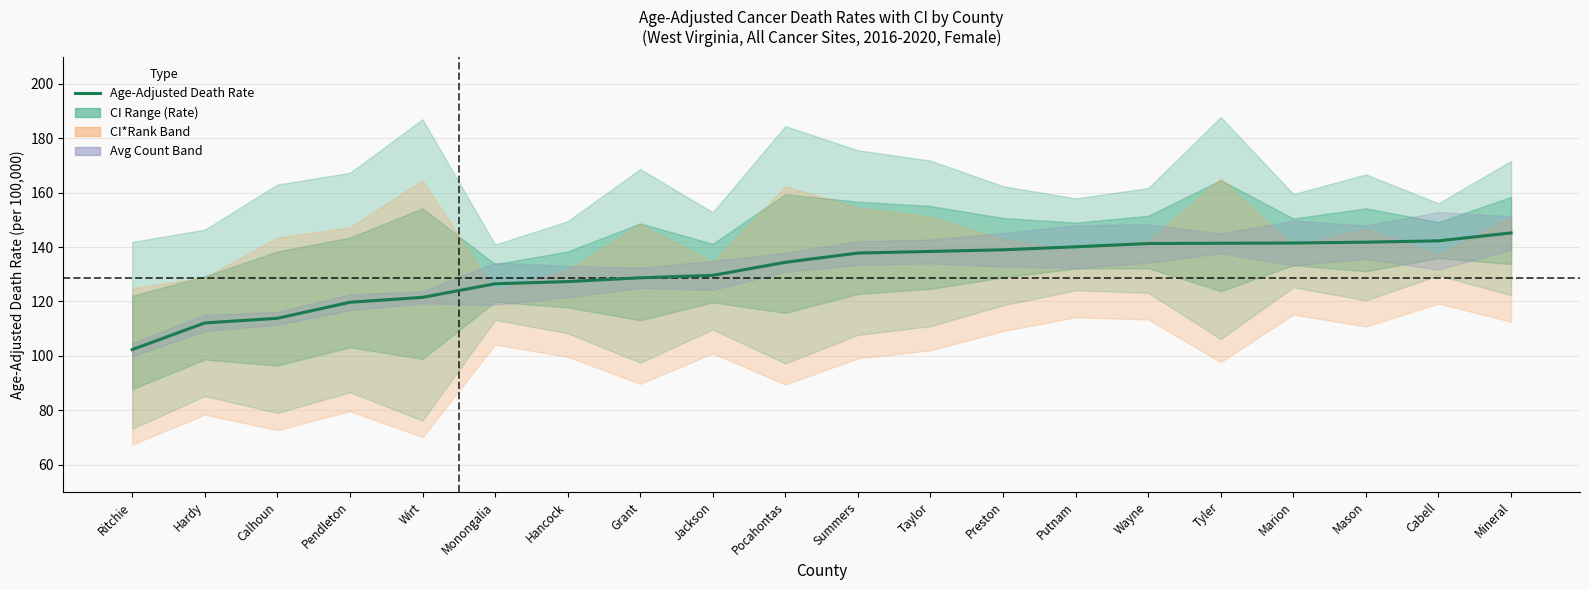

True or false: the data has more than 1 interior local peaks.

False